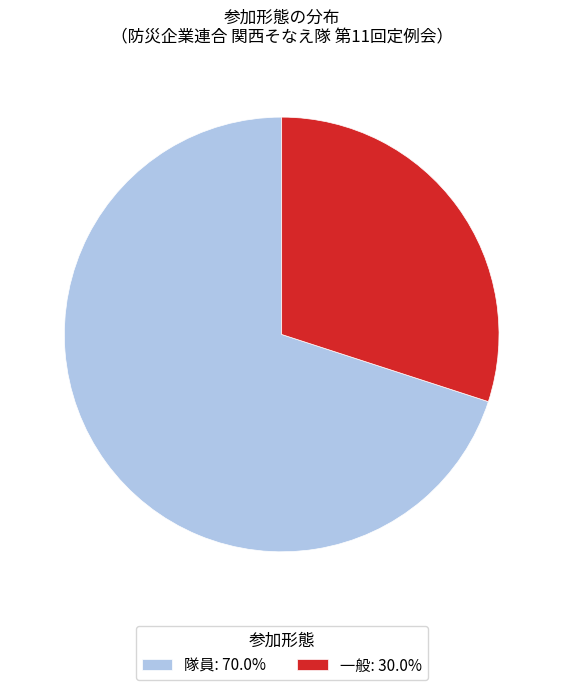

How many segments does this pie chart have?

2